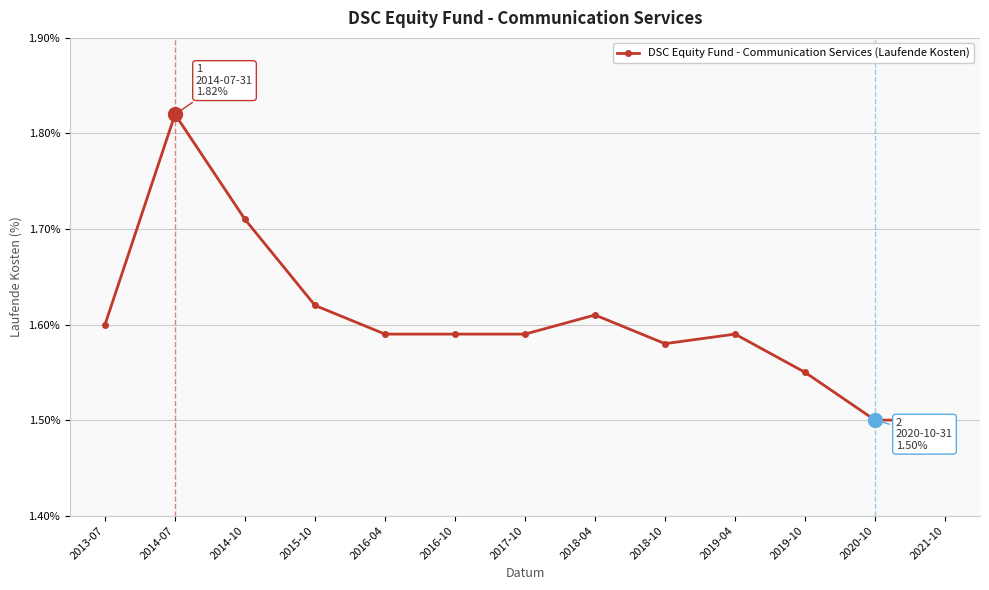

Approximately how many times larger is the value at 2018-04 compared to 2016-04?

1.0